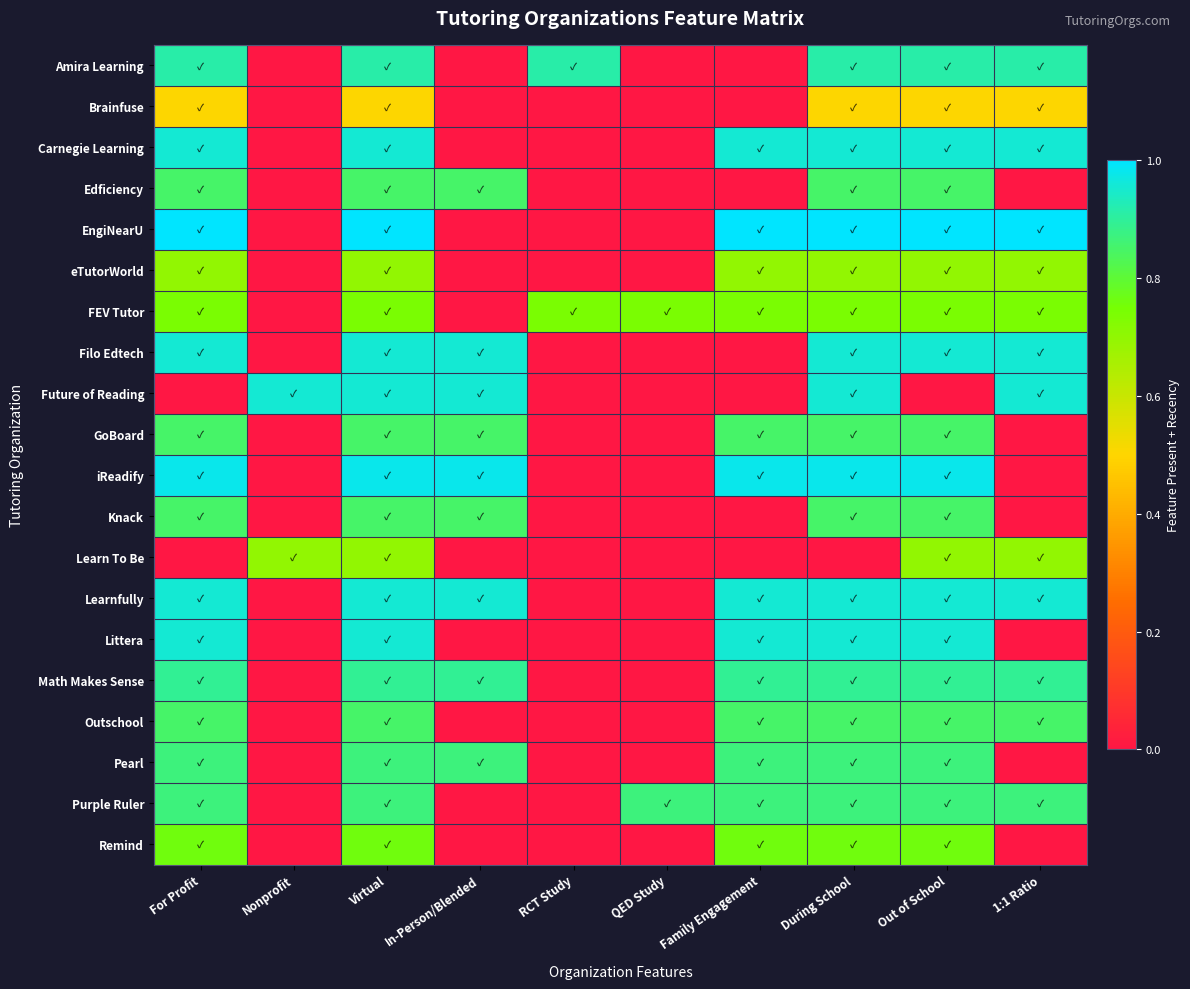

What is the greatest value displayed?

1.0